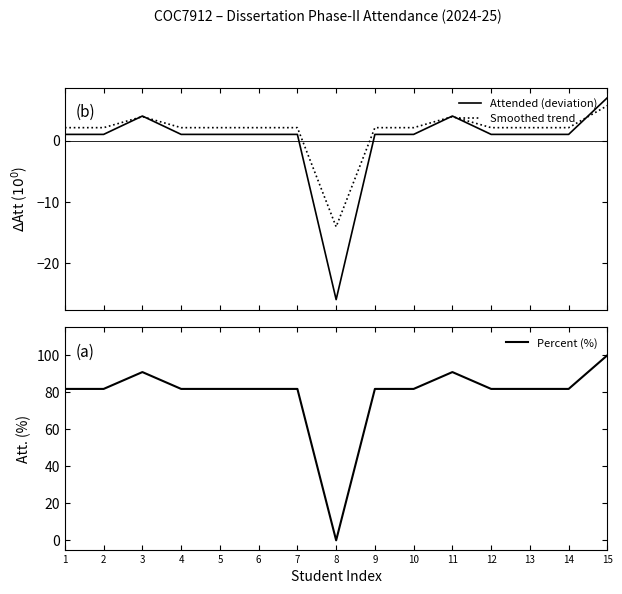

What is the value of the Percent (%) point at the 11th from the left?

90.9